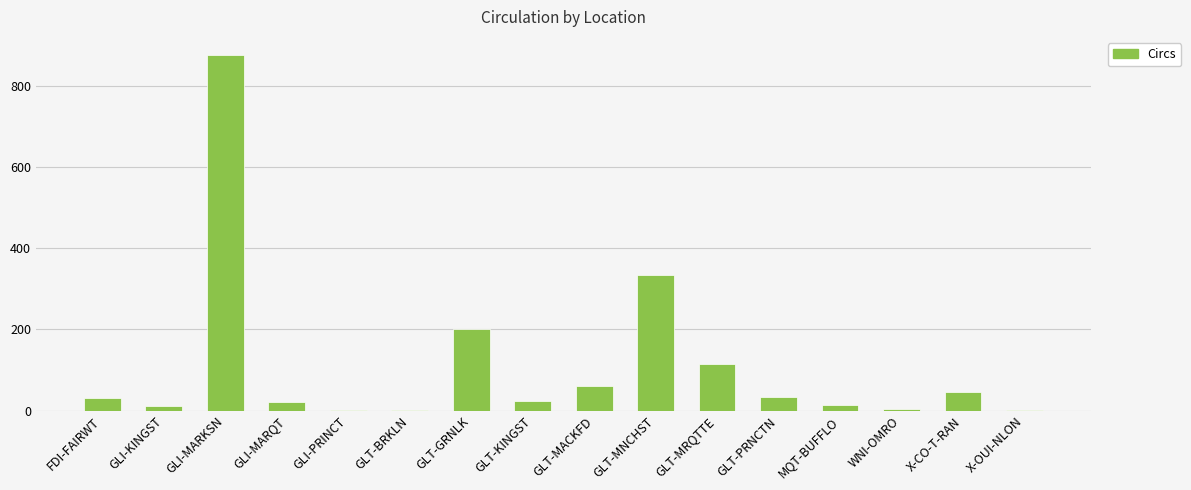

What is the sum of all values?

1777